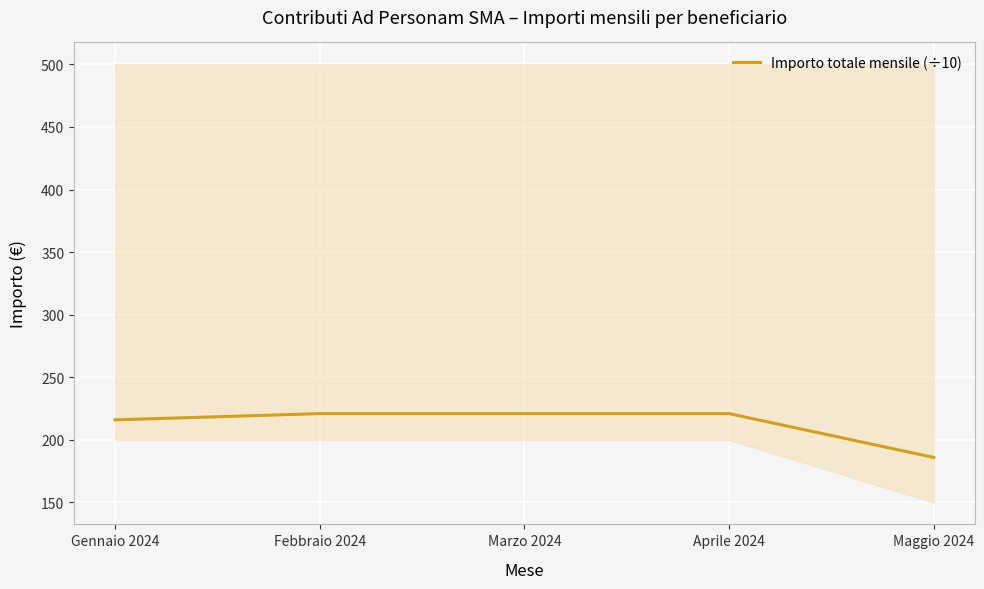

Approximately how many times larger is the value at Gennaio 2024 compared to Marzo 2024?

1.0